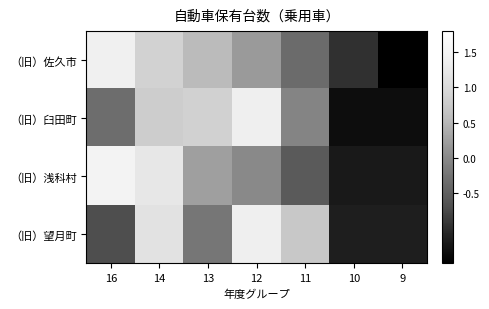

Reading left to right, list all the values displayed in this chart.

（旧）佐久市: 16=1.4	14=0.9	13=0.5	12=0.2	11=-0.4	10=-1.0	9=-1.7
（旧）臼田町: 16=-0.3	14=0.8	13=0.9	12=1.4	11=-0.1	10=-1.3	9=-1.3
（旧）浅科村: 16=1.5	14=1.2	13=0.3	12=0.0	11=-0.6	10=-1.2	9=-1.2
（旧）望月町: 16=-0.7	14=1.1	13=-0.2	12=1.4	11=0.7	10=-1.2	9=-1.2